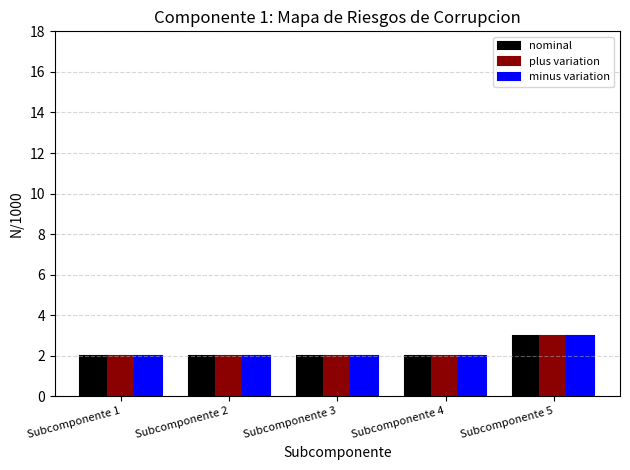

At which category is the sum across all series the highest?

Subcomponente 5